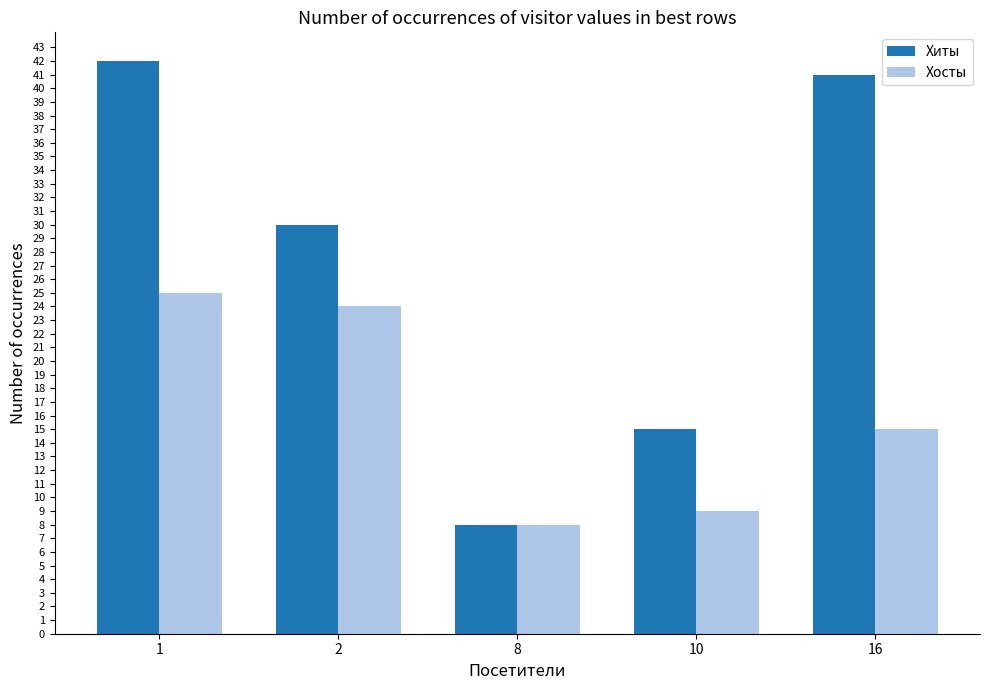

Which series changed the most between 10 and 16?

Хиты